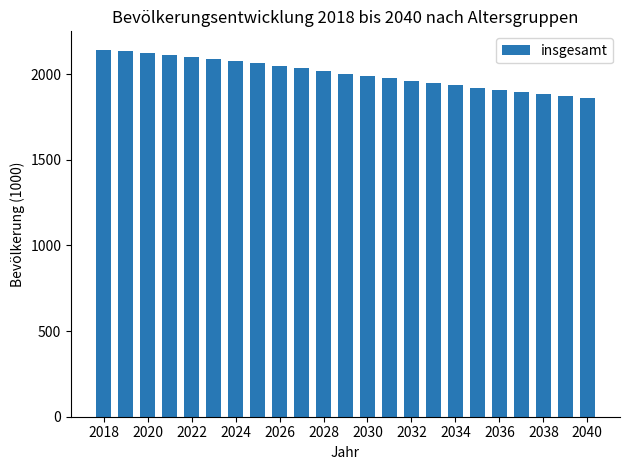

What is the value of the 15th bar from the left?

1961.4